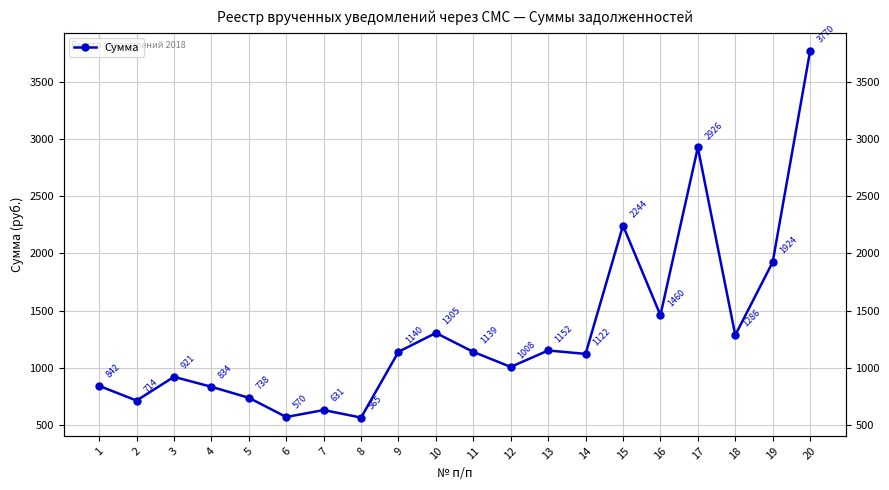

What is the value of the 15th point from the left?

2243.9